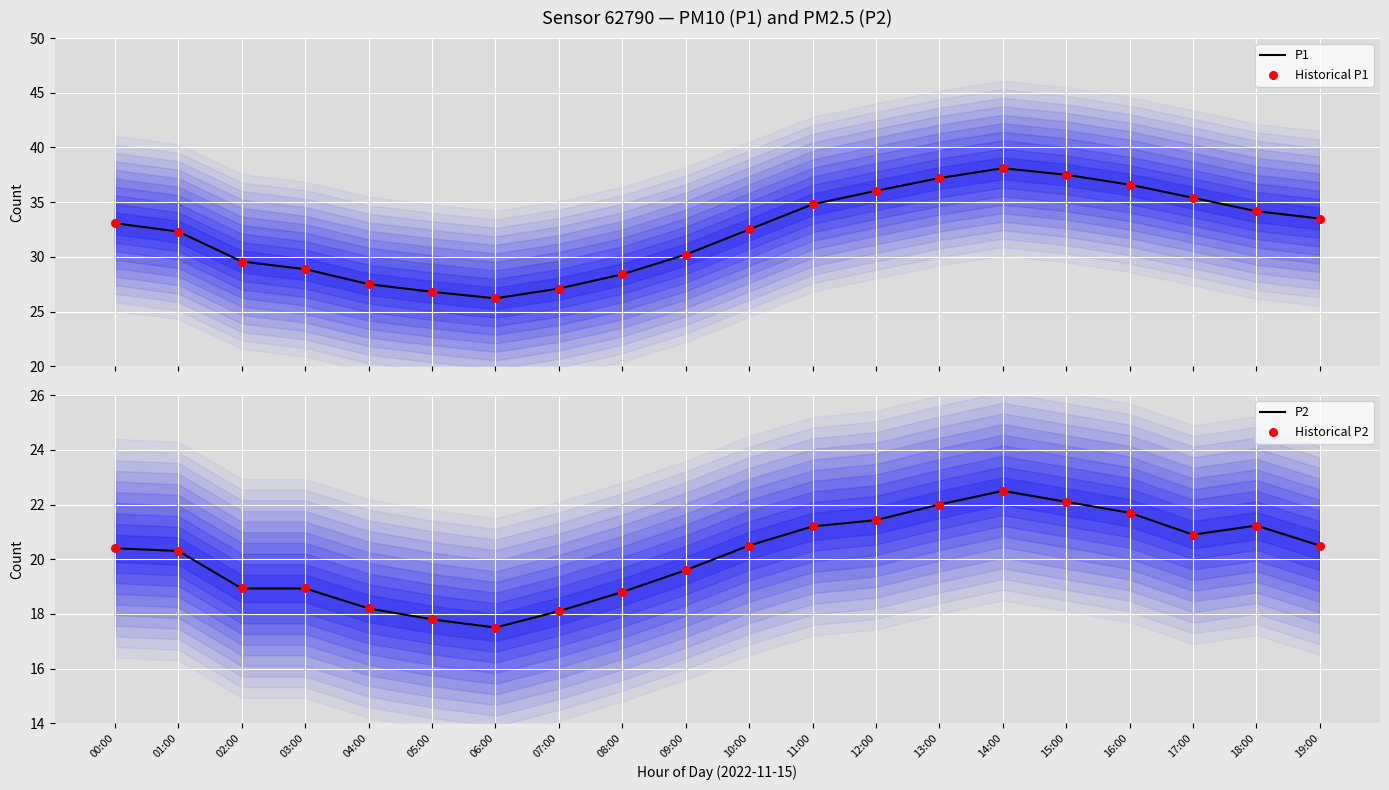

What are all the series names shown in the legend?

P1, Historical P1, P2, Historical P2